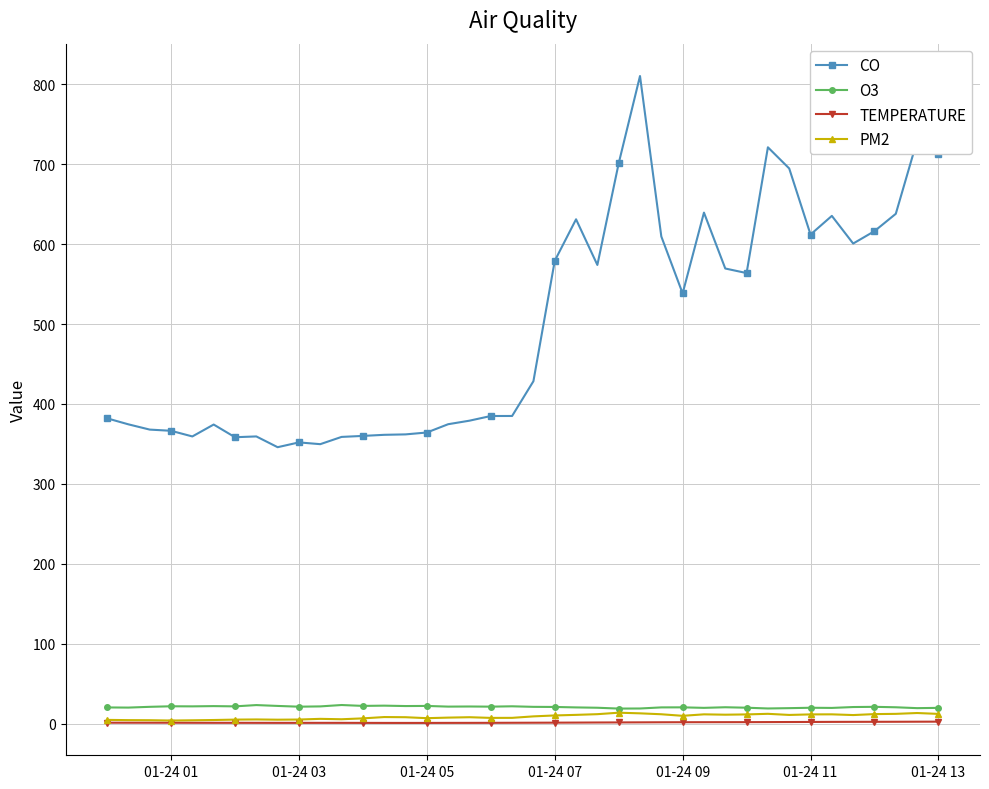

True or false: O3 has more than 1 interior local peaks.

True